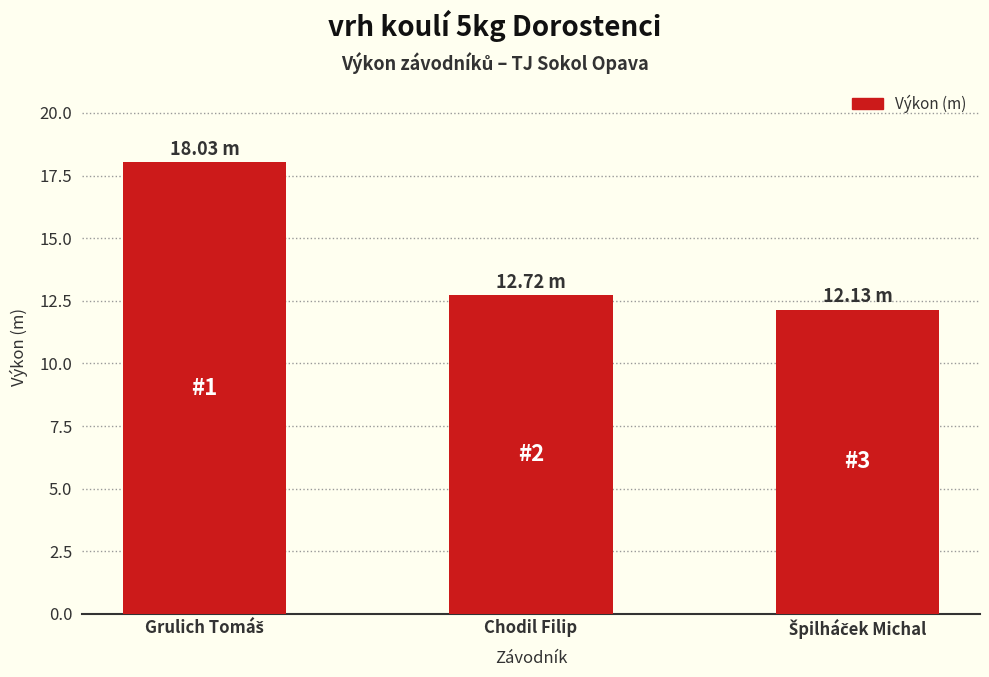

Is it true that the value at Chodil Filip is 22.5?

False